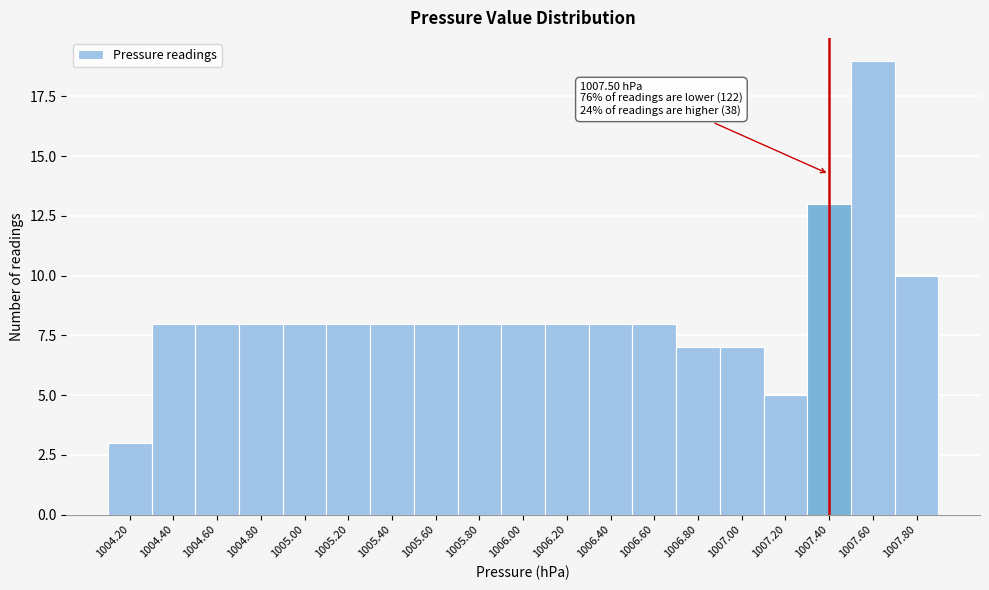

Reading left to right, extract all data points from this chart.

1004.20=3	1004.40=8	1004.60=8	1004.80=8	1005.00=8	1005.20=8	1005.40=8	1005.60=8	1005.80=8	1006.00=8	1006.20=8	1006.40=8	1006.60=8	1006.80=7	1007.00=7	1007.20=5	1007.40=13	1007.60=19	1007.80=10